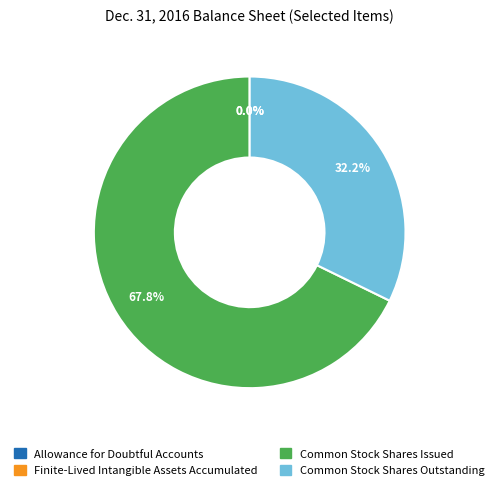

Which category has the biggest portion of the pie?

Common Stock Shares Issued